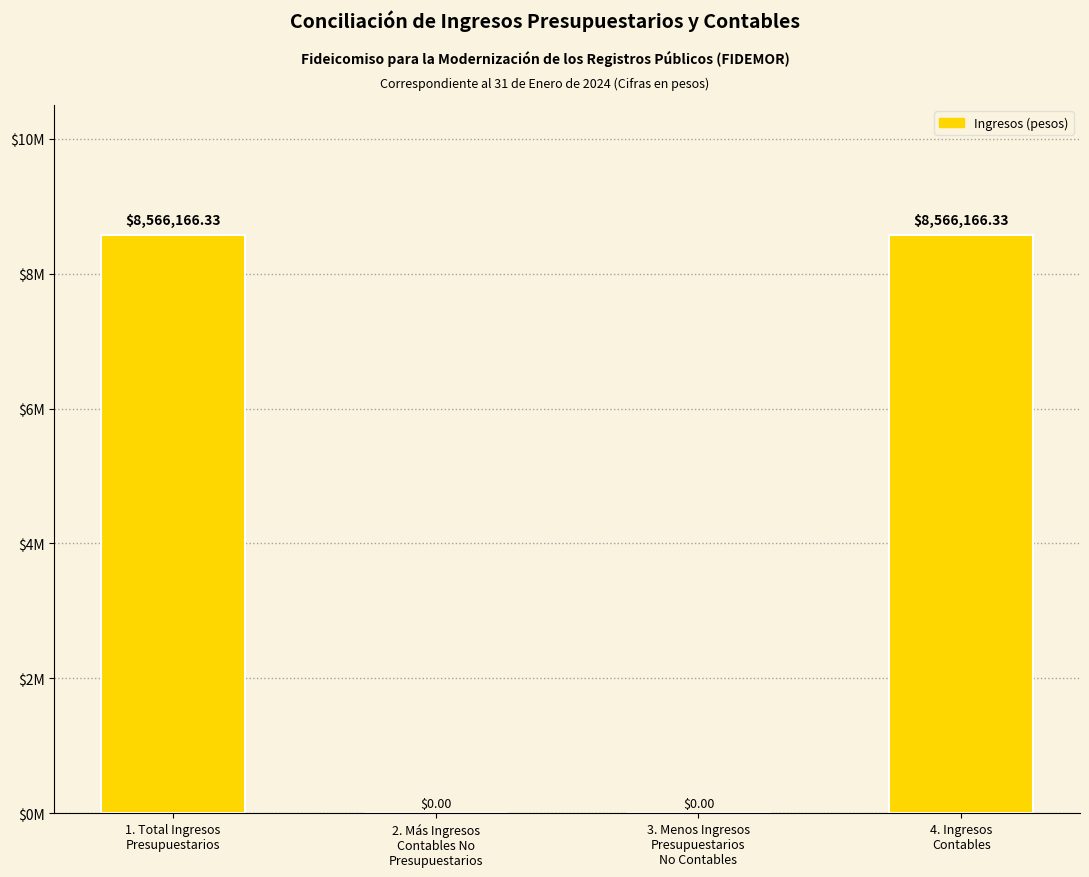

Which category has the lowest value across all series?

2. Más Ingresos
Contables No
Presupuestarios